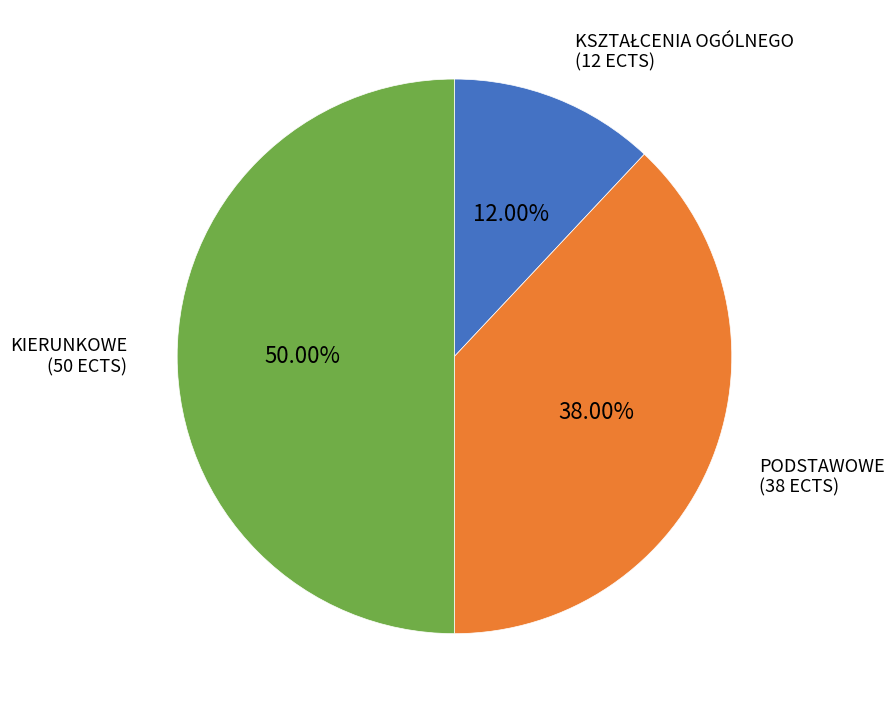

How many segments does this pie chart have?

3